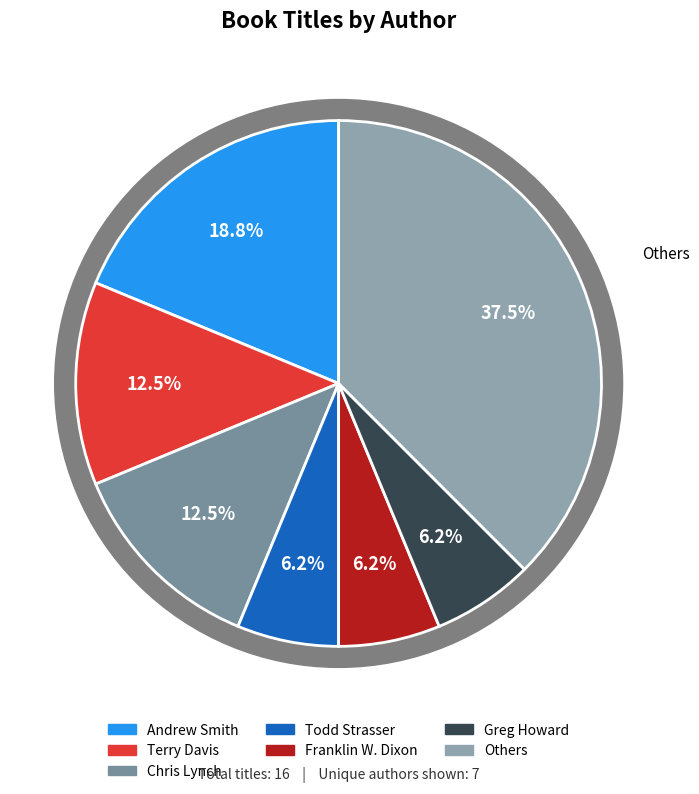

What portion of the pie excludes Chris Lynch (16756570)?

87.5%